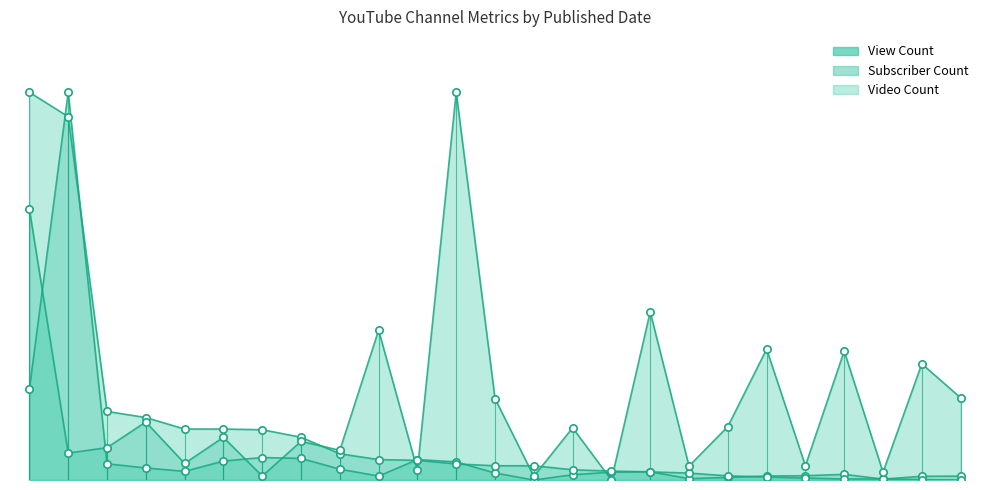

Which series has the largest total across all categories?

Video Count